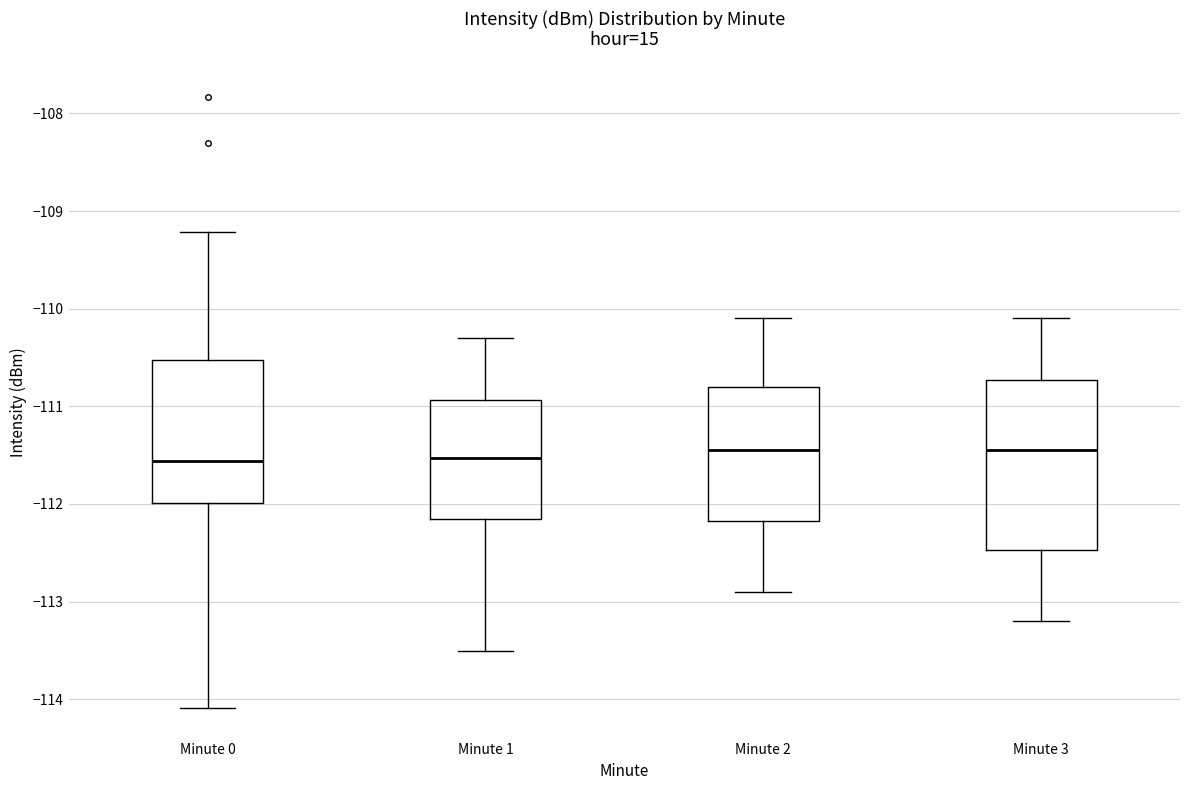

Reading left to right, read every box against the y-axis: the position of its median line, the range the box covers, and the ends of its whiskers. The values are not printed on the chart, so give them approximately, as read against the axis.

Minute 0: median -111.6, box -112.0 to -110.5, whiskers -114.1 to -109.2
Minute 1: median -111.5, box -112.2 to -110.9, whiskers -113.5 to -110.3
Minute 2: median -111.4, box -112.2 to -110.8, whiskers -112.9 to -110.1
Minute 3: median -111.4, box -112.5 to -110.7, whiskers -113.2 to -110.1